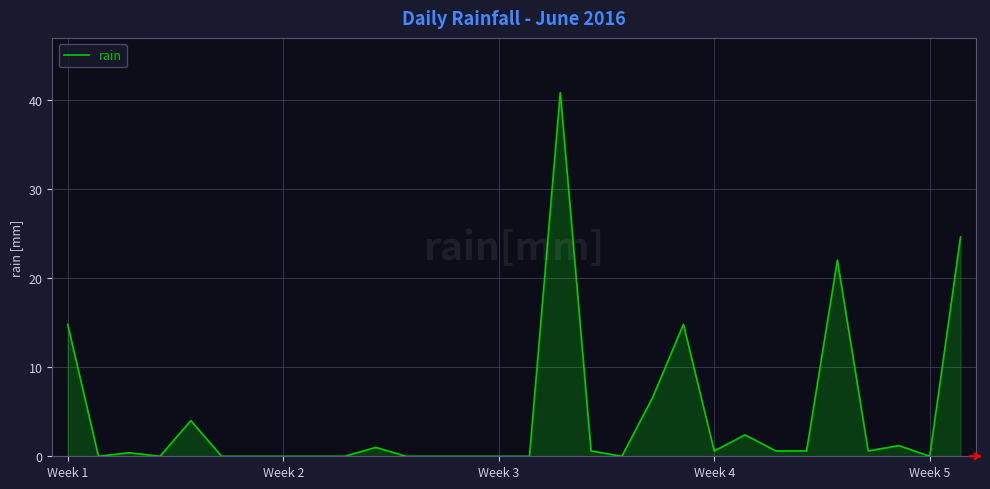

What is the difference between the maximum and second lowest values?

40.8